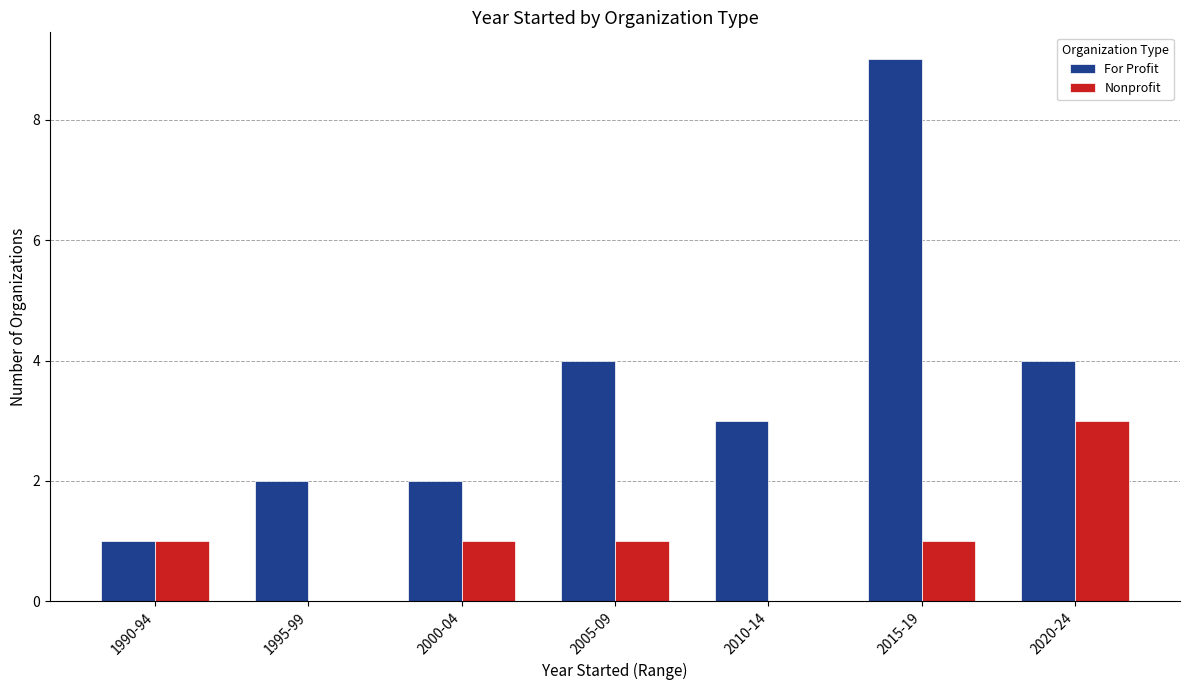

What is the maximum value for Nonprofit?

3